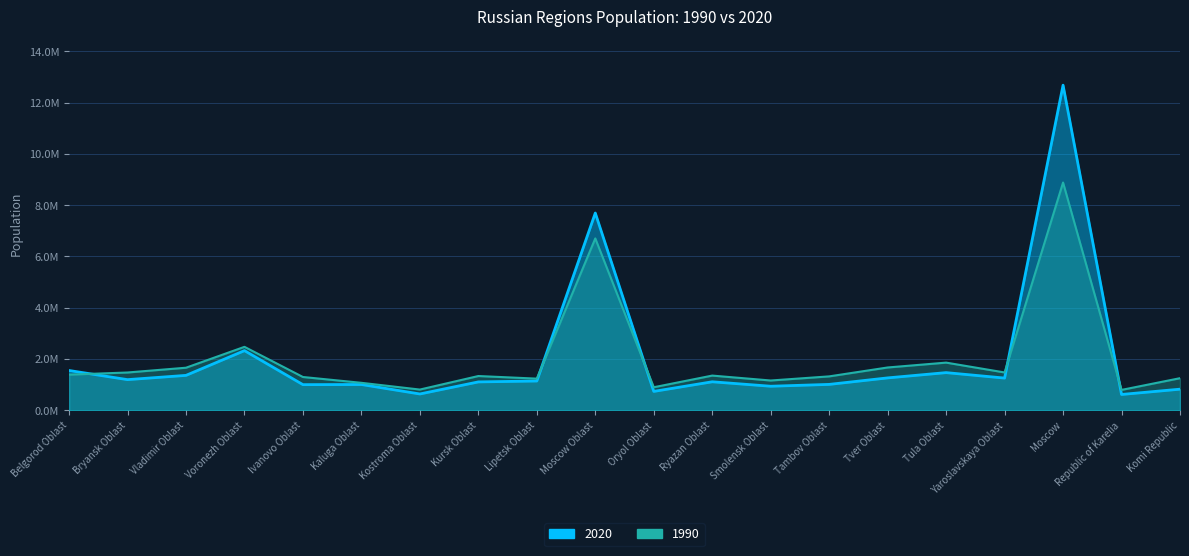

At how many categories does at least one series exceed 11394873?

1